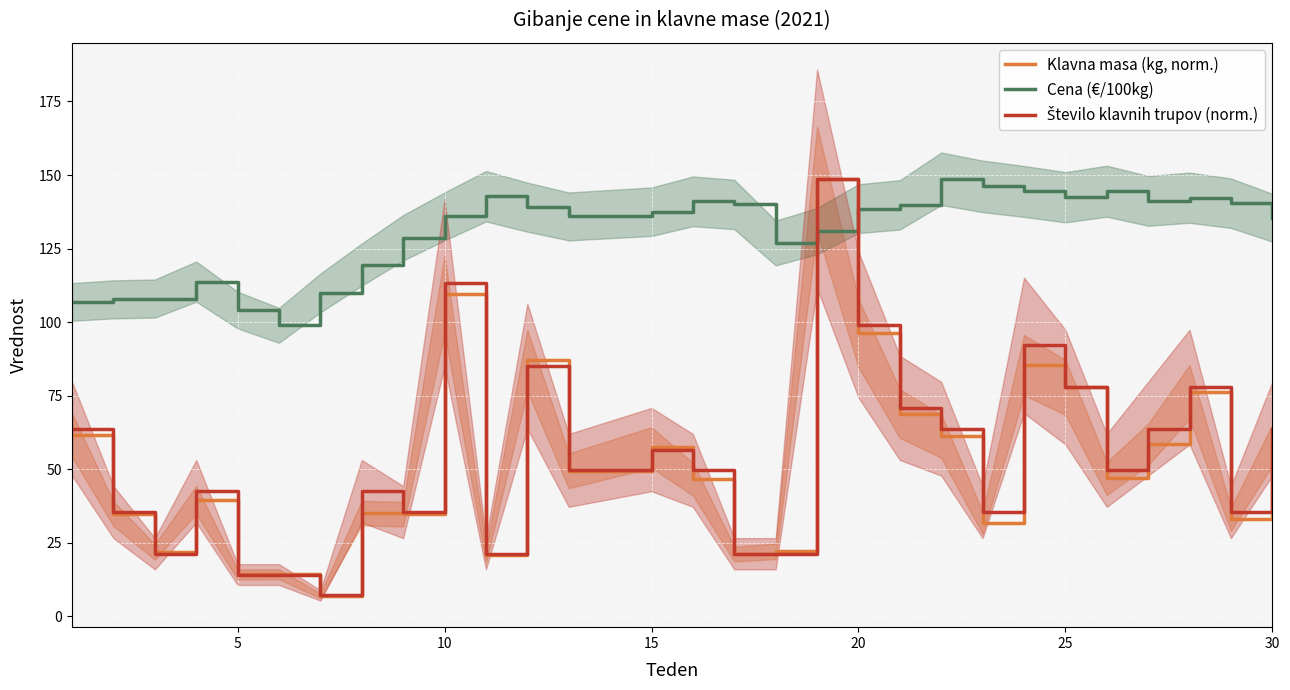

After their last crossing, which series has the higher values: Cena (€/100kg) or Klavna masa (kg, norm.)?

Cena (€/100kg)